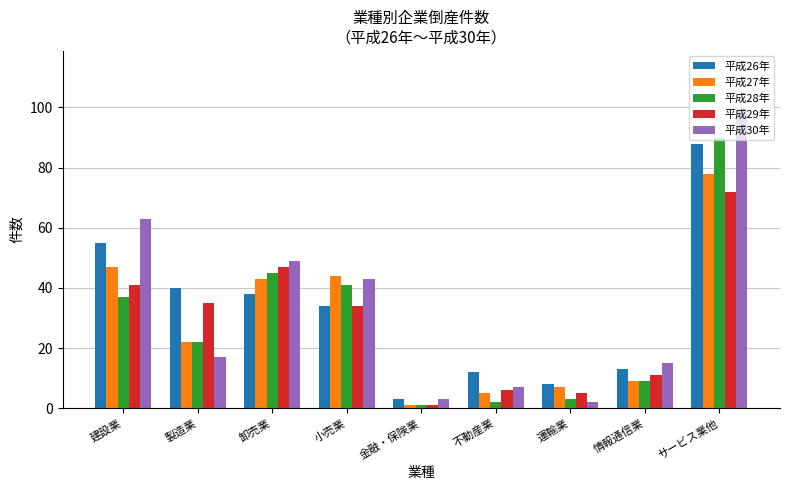

Rank the series by their maximum value, from highest to lowest.

平成30年, 平成28年, 平成26年, 平成27年, 平成29年